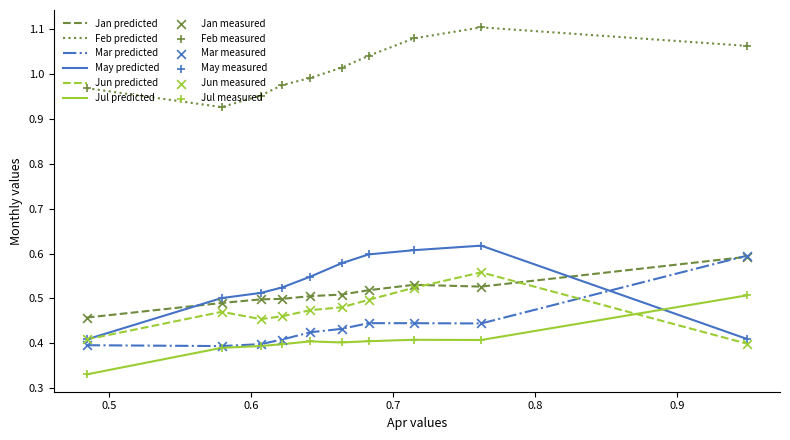

At how many categories does at least one series exceed 0?

10